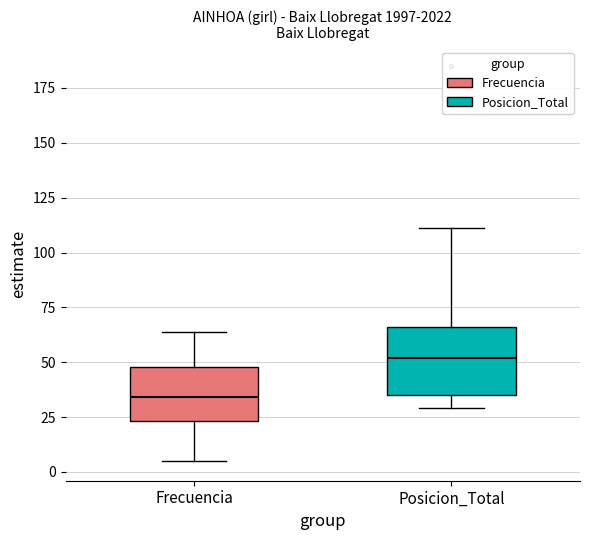

Which box's median line is the lowest?

Frecuencia